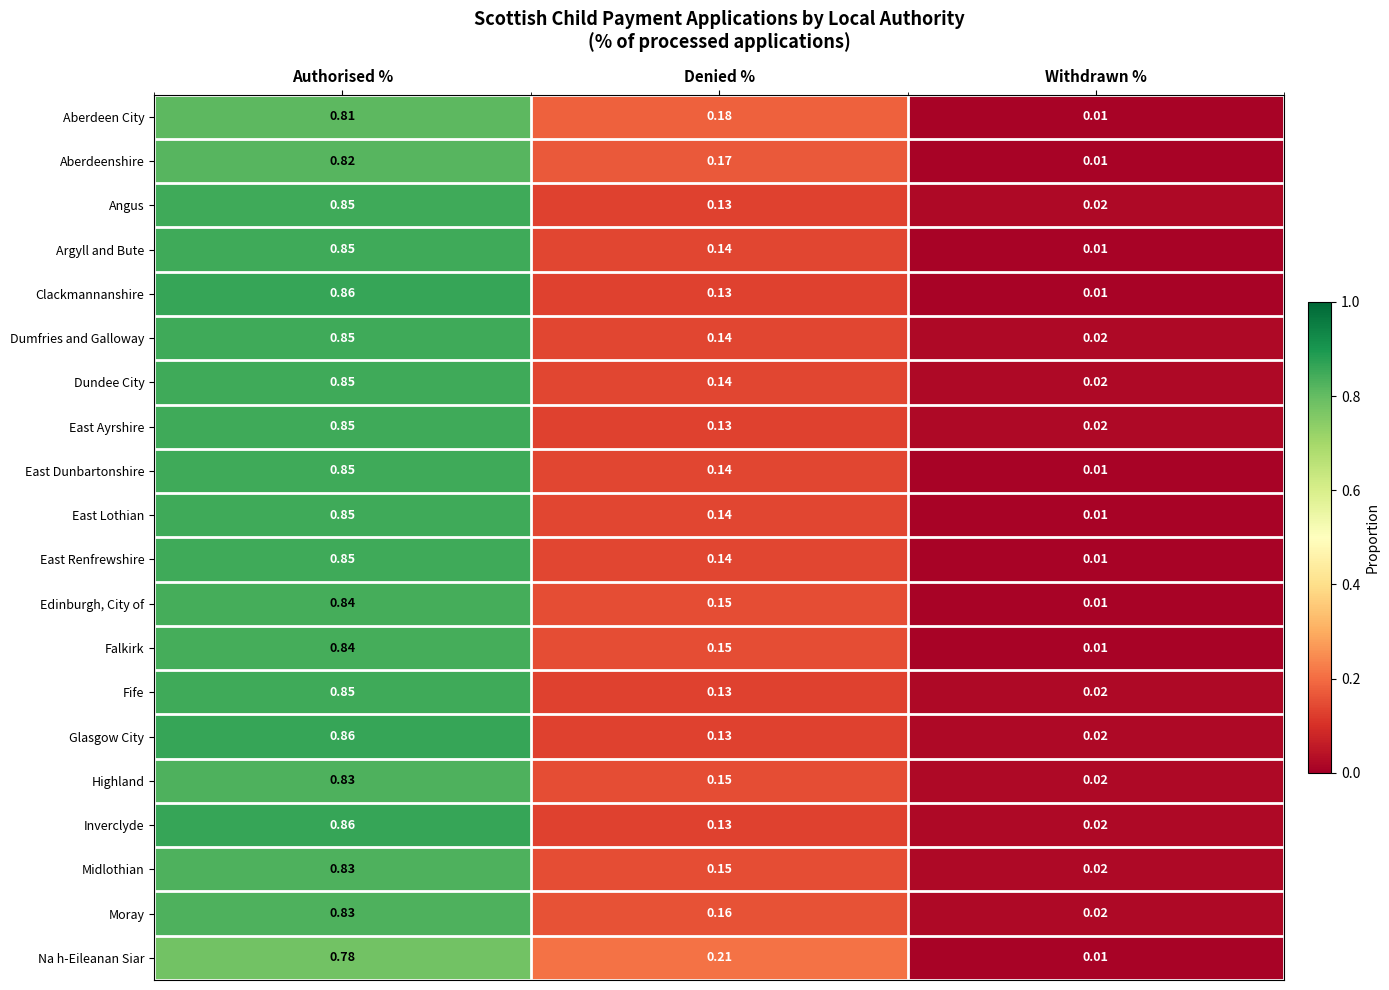

At which category does the chart reach its minimum across all series?

Withdrawn %